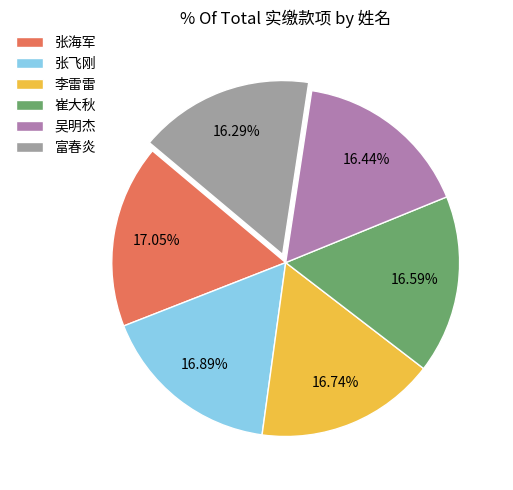

Count the number of slices in the pie.

6